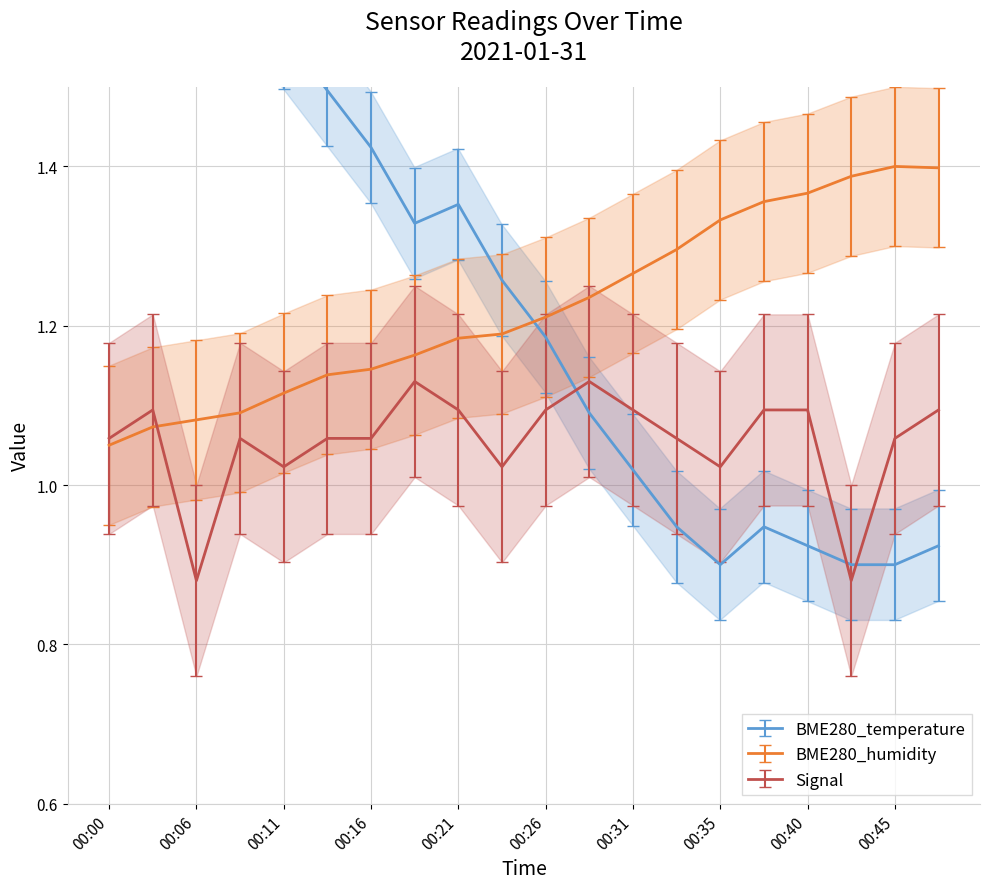

What is the spread (max minus min) of values at 00:31?

0.2